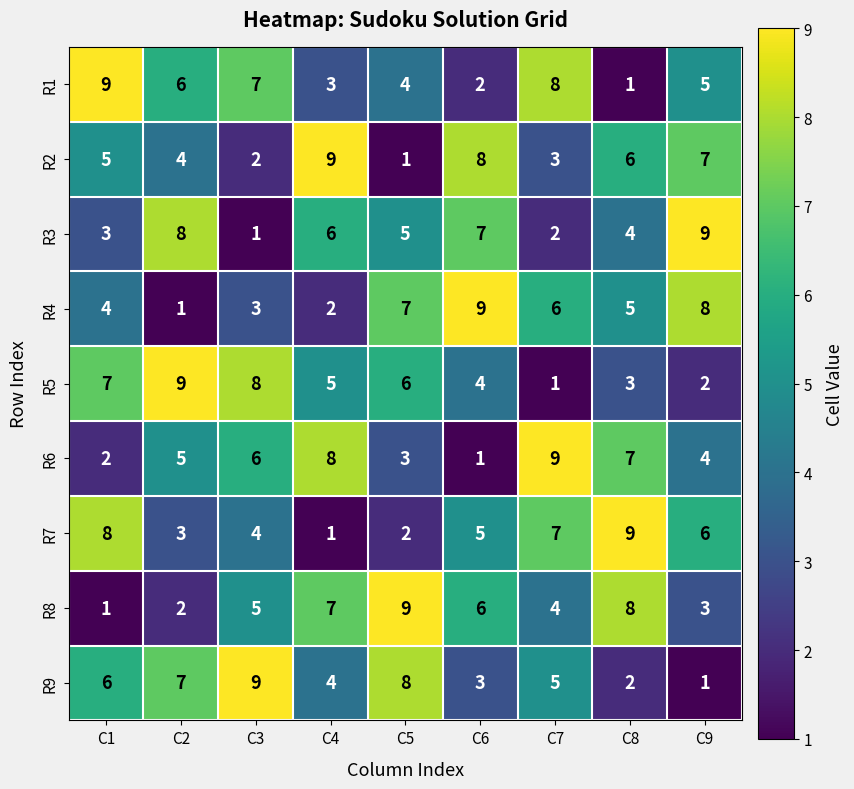

What is the average value of the R1 series?

5